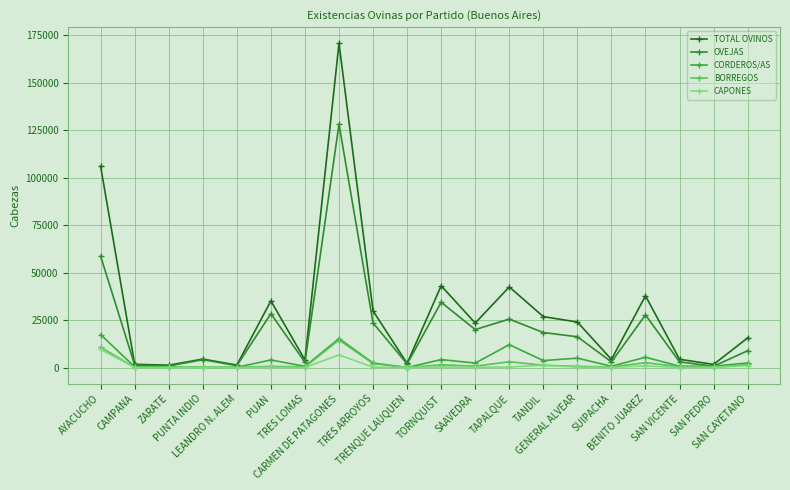

At BENITO JUAREZ, list the series in order from smallest to largest.

CAPONES, BORREGOS, CORDEROS/AS, OVEJAS, TOTAL OVINOS